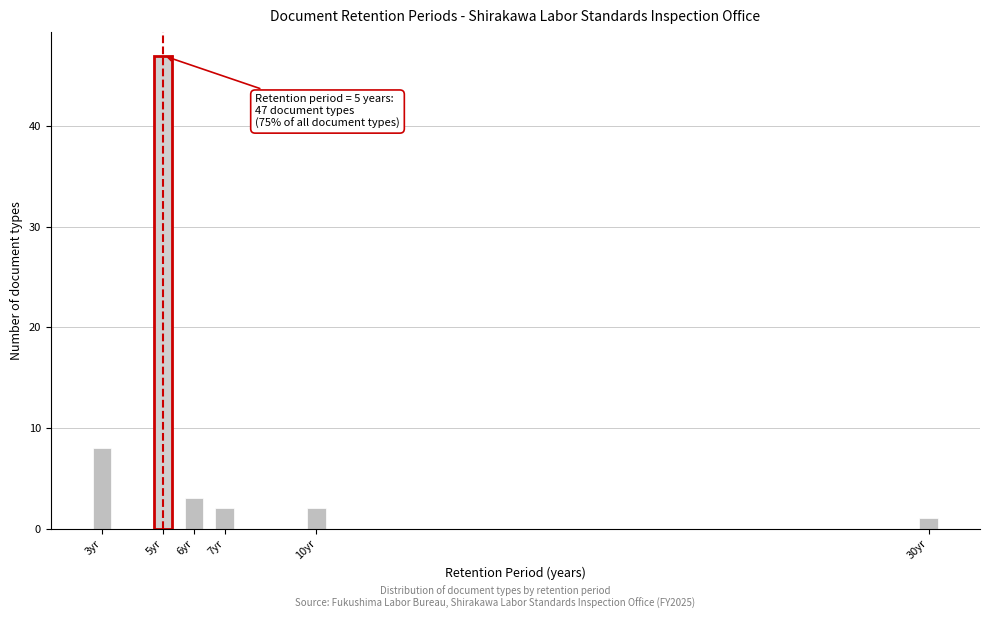

Reading left to right, extract all data points from this chart.

8	47	3	2	2	1